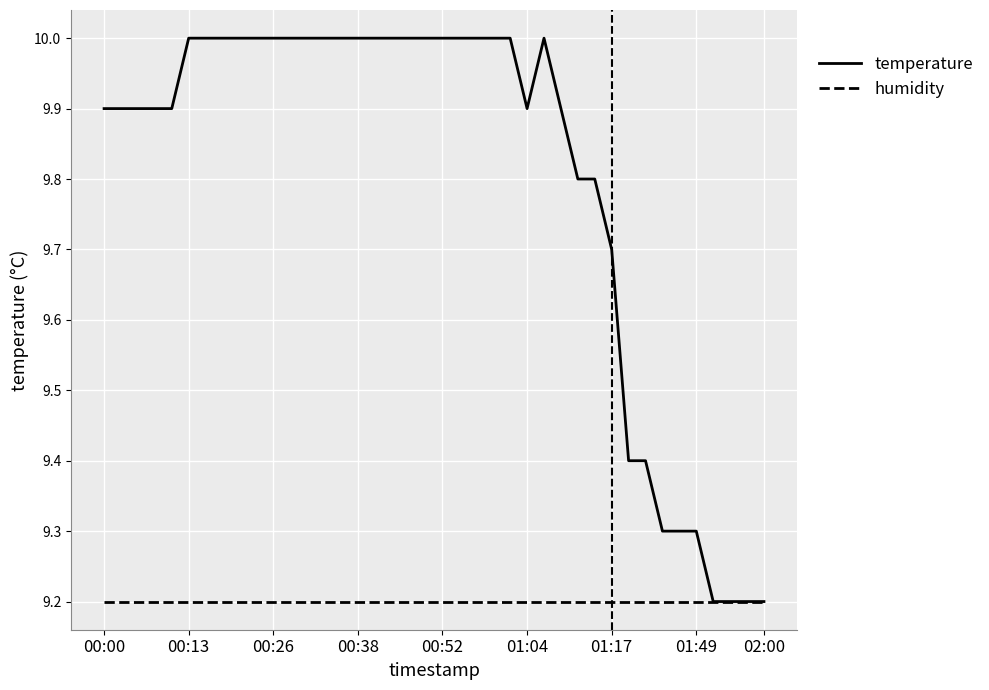

Which series has the largest total across all categories?

temperature